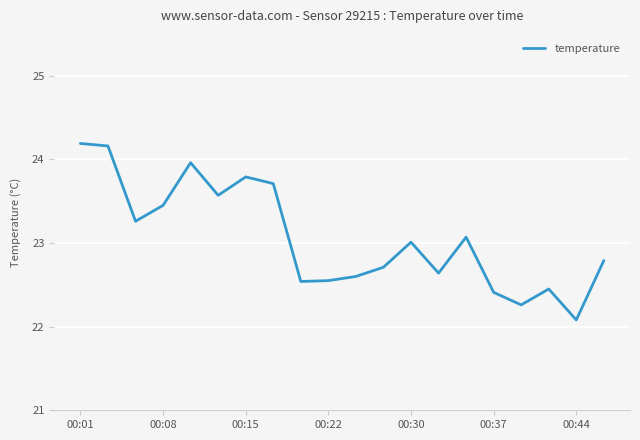

What is the minimum value shown in the chart?

22.1